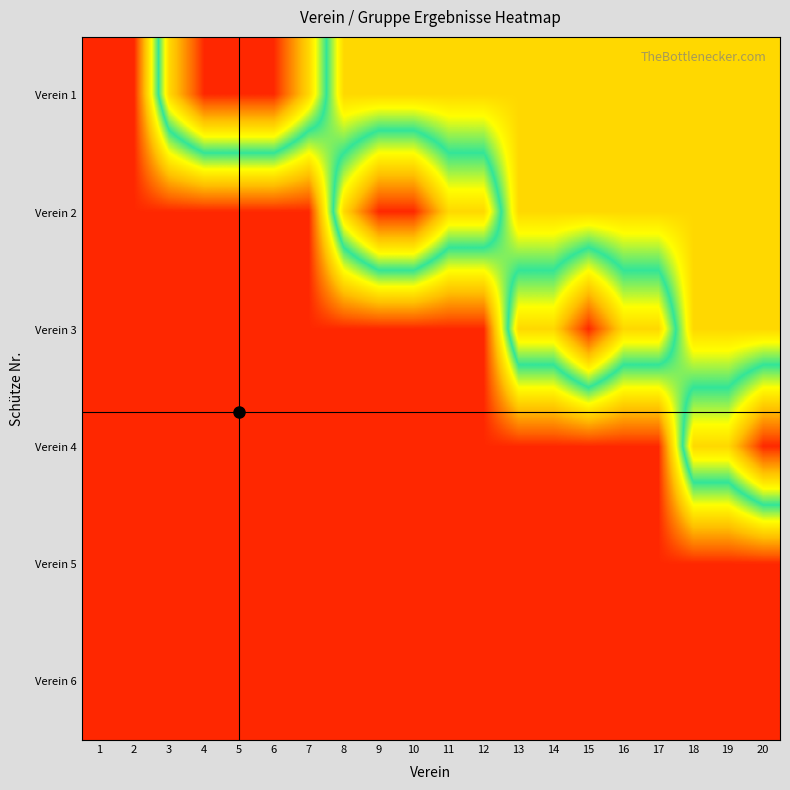

Reading left to right, transcribe all the data shown in this chart.

Verein 1: 1=0.1	2=0.1	3=0.7	4=0.9	5=0.9	6=0.9	7=0.7	8=0.3	9=0.3	10=0.3	11=0.3	12=0.3	13=0.3	14=0.3	15=0.3	16=0.3	17=0.3	18=0.3	19=0.3	20=0.3
Verein 2: 1=0.1	2=0.1	3=0.1	4=0.1	5=0.1	6=0.1	7=0.1	8=0.7	9=0.9	10=0.9	11=0.7	12=0.7	13=0.3	14=0.3	15=0.3	16=0.3	17=0.3	18=0.3	19=0.3	20=0.3
Verein 3: 1=0.1	2=0.1	3=0.1	4=0.1	5=0.1	6=0.1	7=0.1	8=0.1	9=0.1	10=0.1	11=0.1	12=0.1	13=0.7	14=0.7	15=0.9	16=0.7	17=0.7	18=0.3	19=0.3	20=0.3
Verein 4: 1=0.1	2=0.1	3=0.1	4=0.1	5=0.1	6=0.1	7=0.1	8=0.1	9=0.1	10=0.1	11=0.1	12=0.1	13=0.1	14=0.1	15=0.1	16=0.1	17=0.1	18=0.7	19=0.7	20=0.9
Verein 5: 1=0.1	2=0.1	3=0.1	4=0.1	5=0.1	6=0.1	7=0.1	8=0.1	9=0.1	10=0.1	11=0.1	12=0.1	13=0.1	14=0.1	15=0.1	16=0.1	17=0.1	18=0.1	19=0.1	20=0.1
Verein 6: 1=0.1	2=0.1	3=0.1	4=0.1	5=0.1	6=0.1	7=0.1	8=0.1	9=0.1	10=0.1	11=0.1	12=0.1	13=0.1	14=0.1	15=0.1	16=0.1	17=0.1	18=0.1	19=0.1	20=0.1